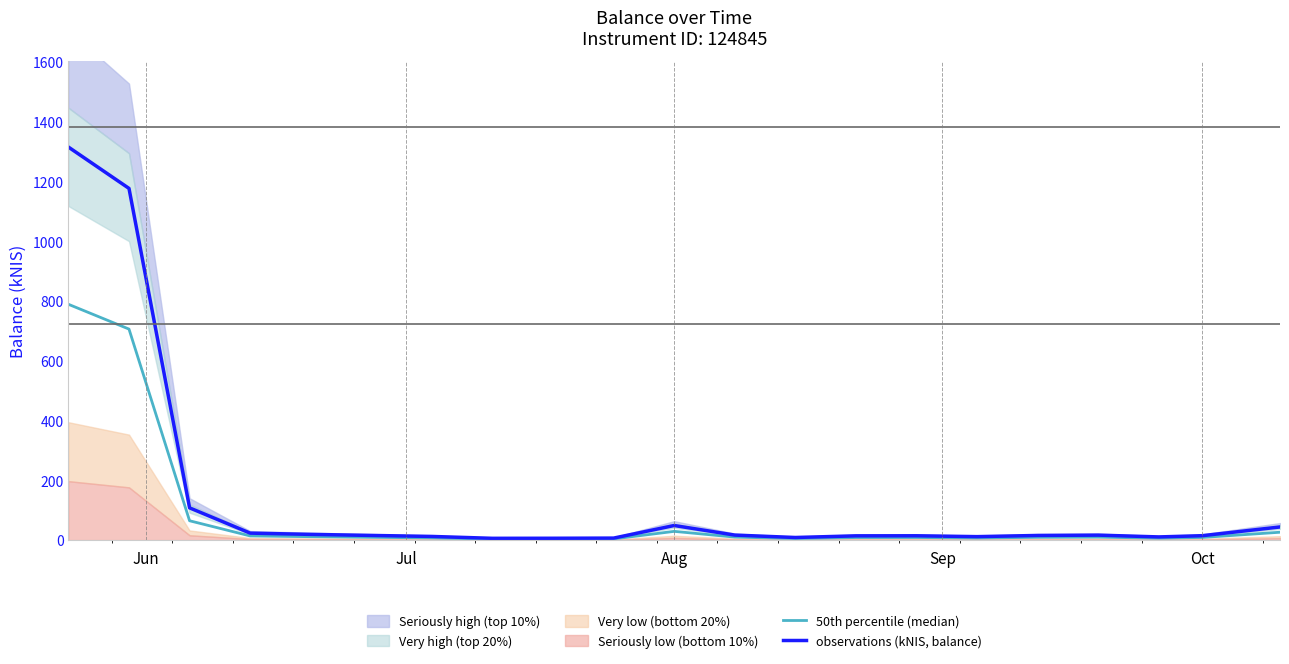

What is the highest value of the observations (kNIS, balance) series?

1315.0